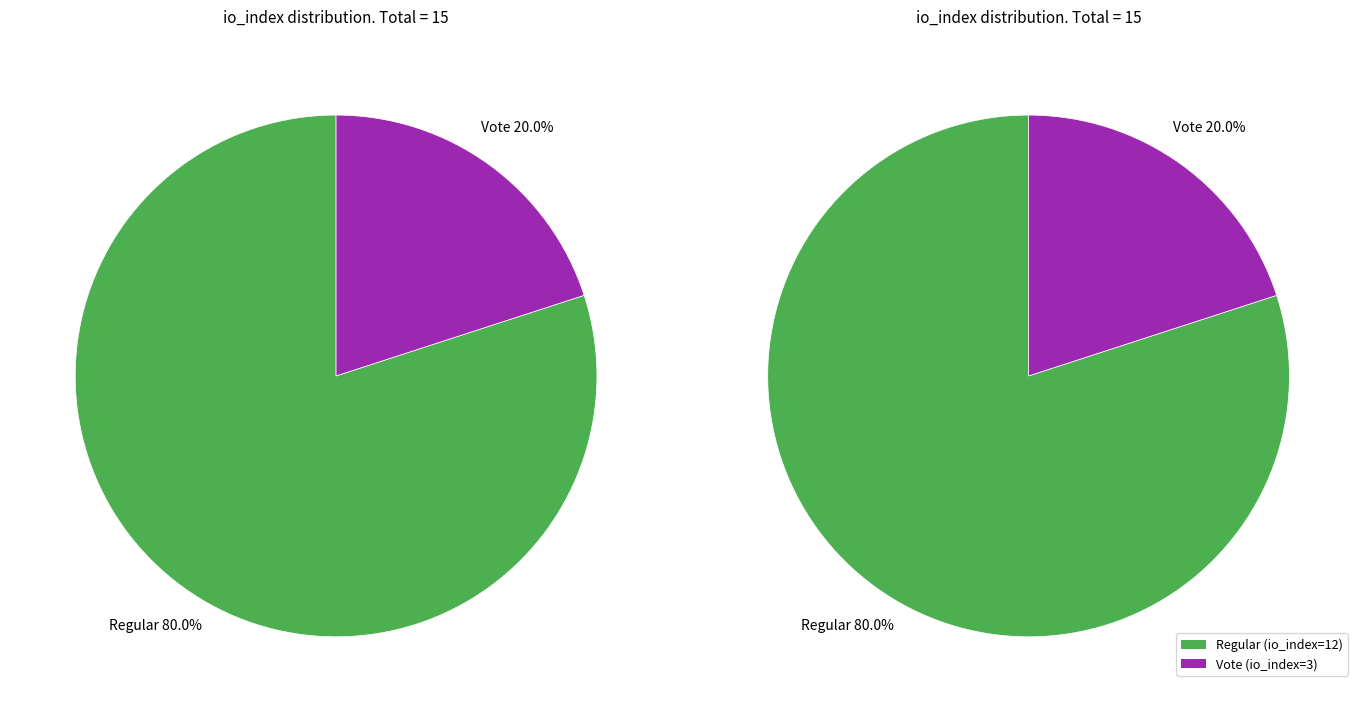

Rank the categories by value from highest to lowest.

Regular (io_index=12), Vote (io_index=3)